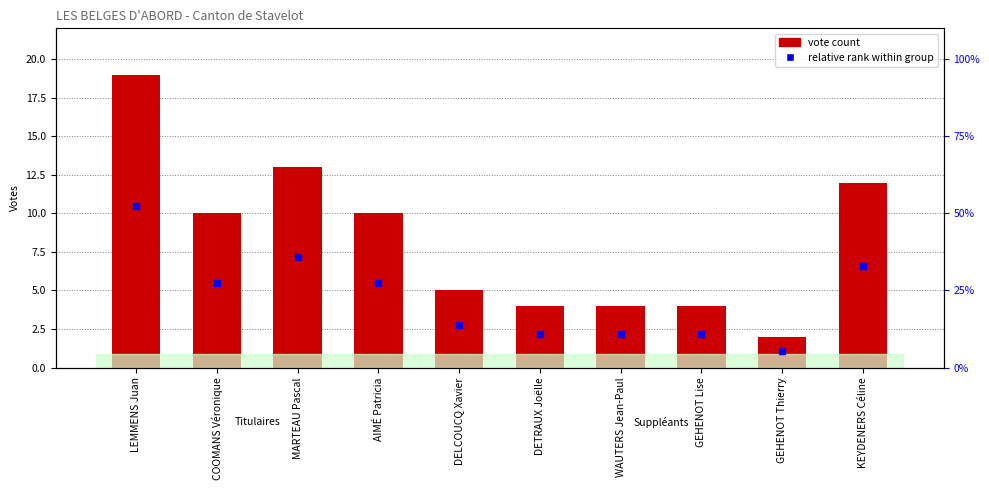

True or false: the data shows 2 at GEHENOT Thierry.

True